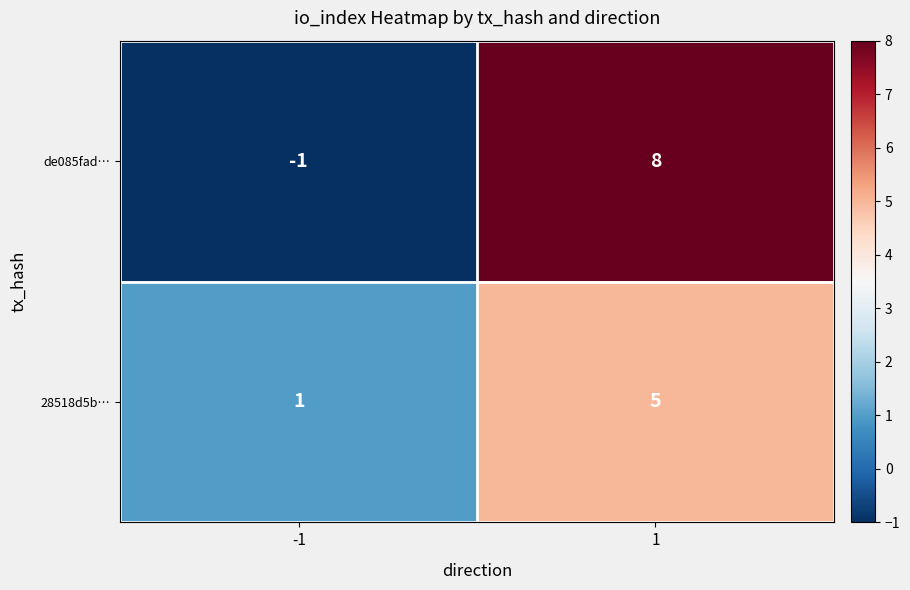

What is the difference between the 28518d5b… values at 1 and -1?

4